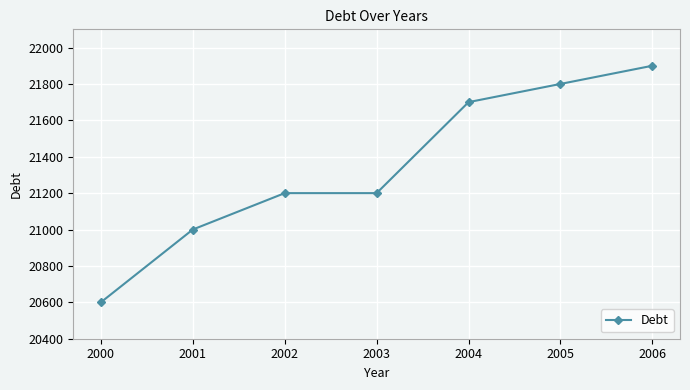

What is the change in value from 2002 to 2004?

+500